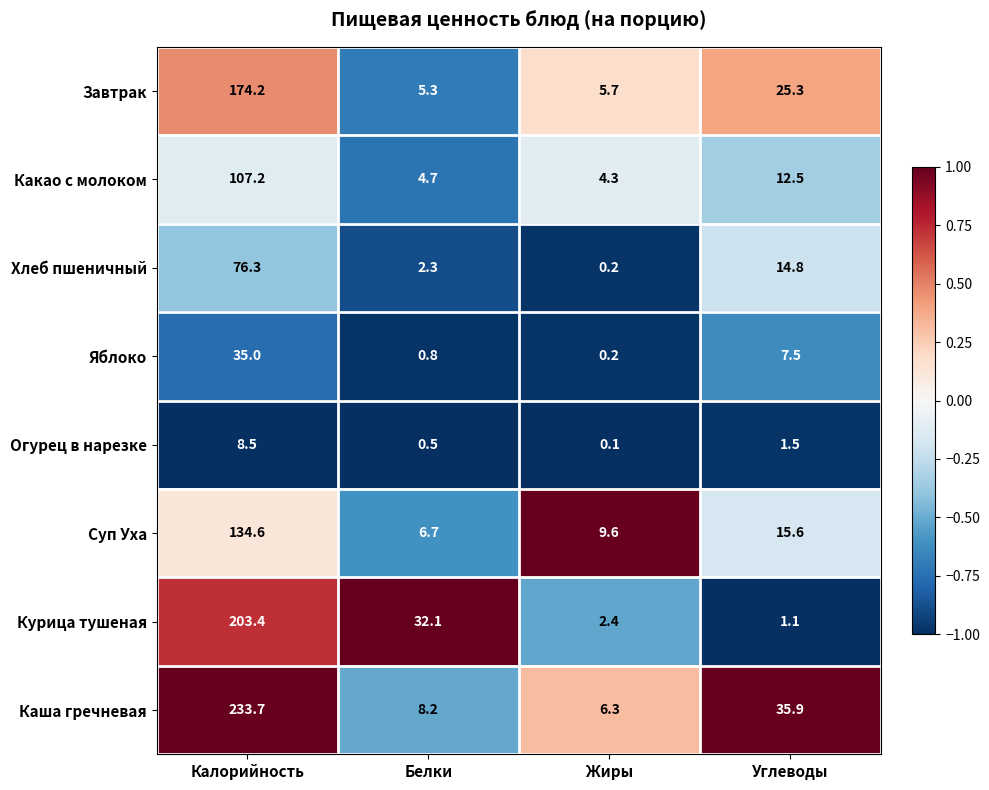

What is the lowest value of the Какао с молоком series?

4.3